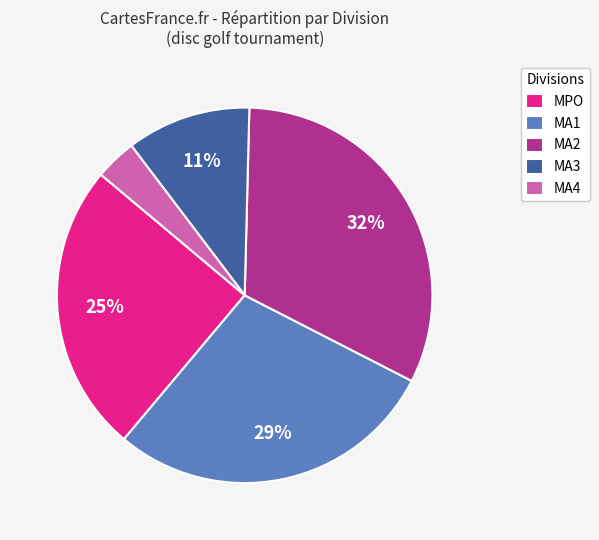

How many segments does this pie chart have?

5